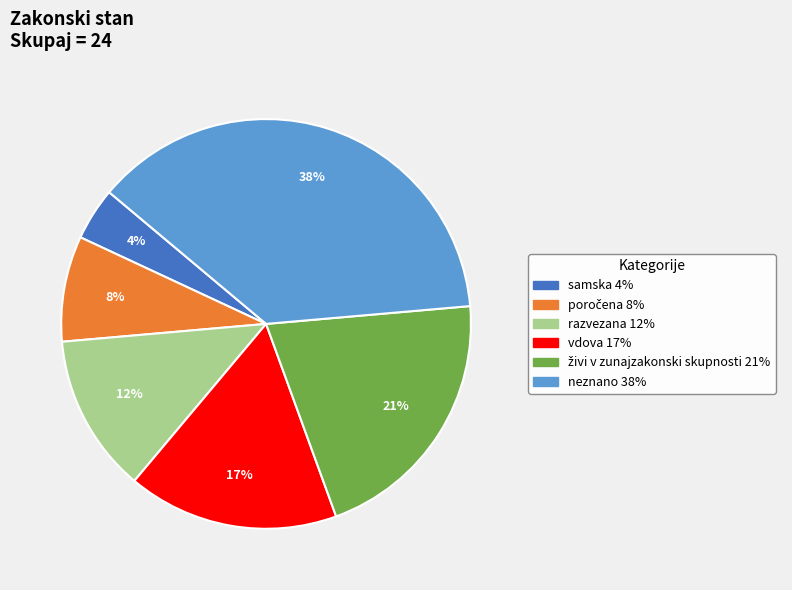

To the nearest percent, what is the average slice percentage?

17%